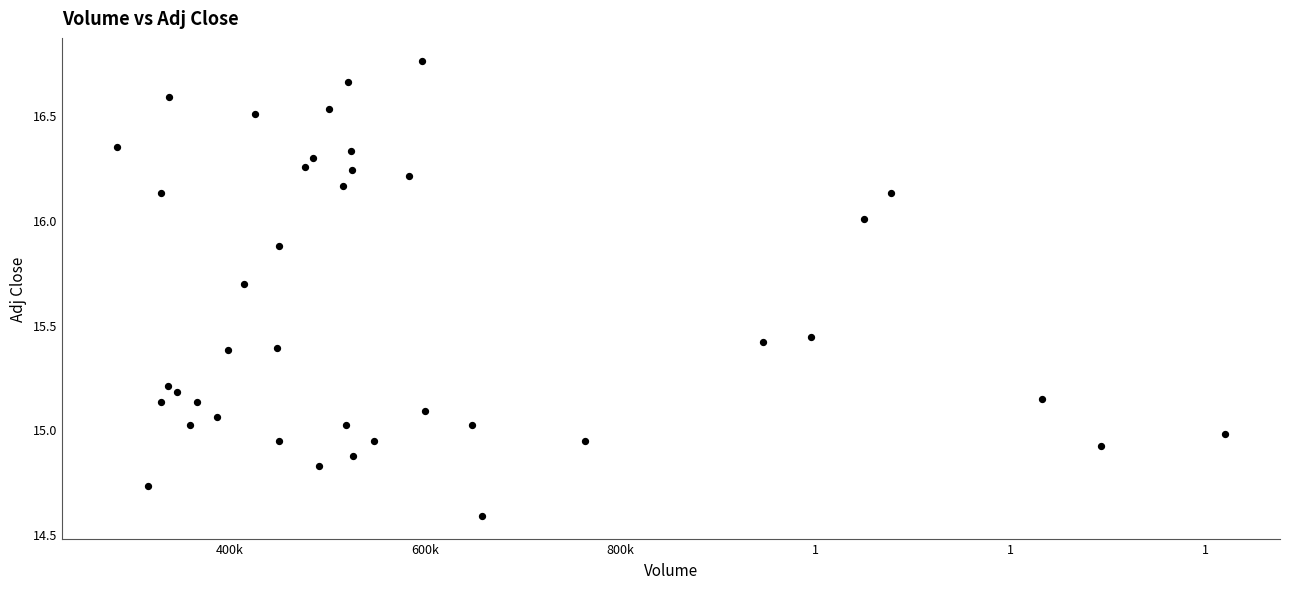

What is the range of Y values (max minus min)?

2.2